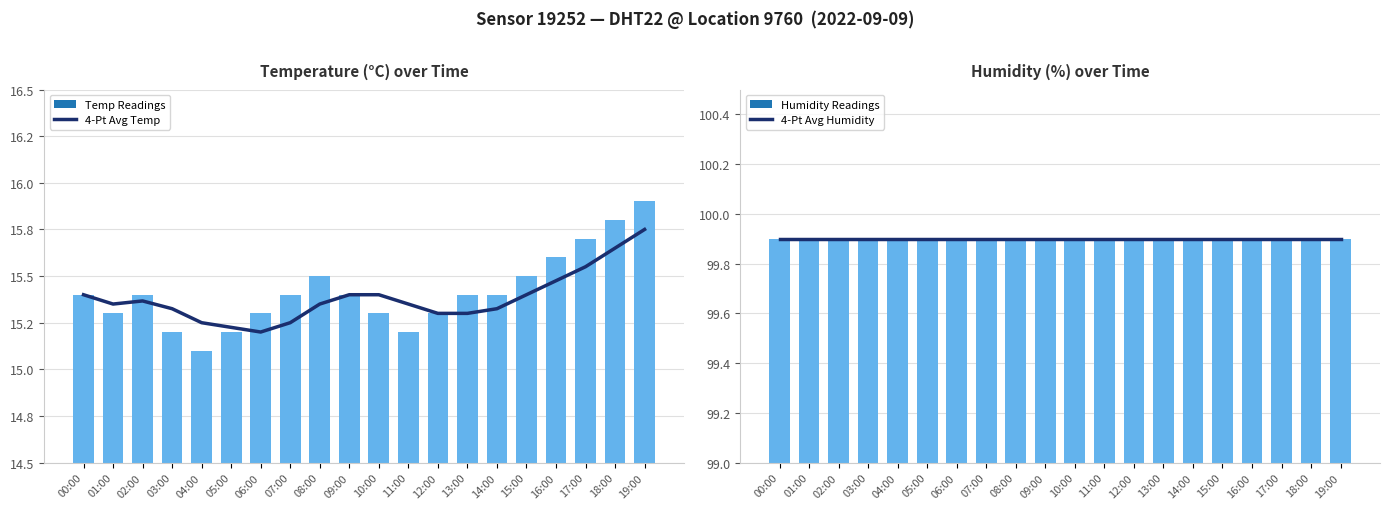

What is the sum of all 4-Pt Avg Humidity values?

1998.0